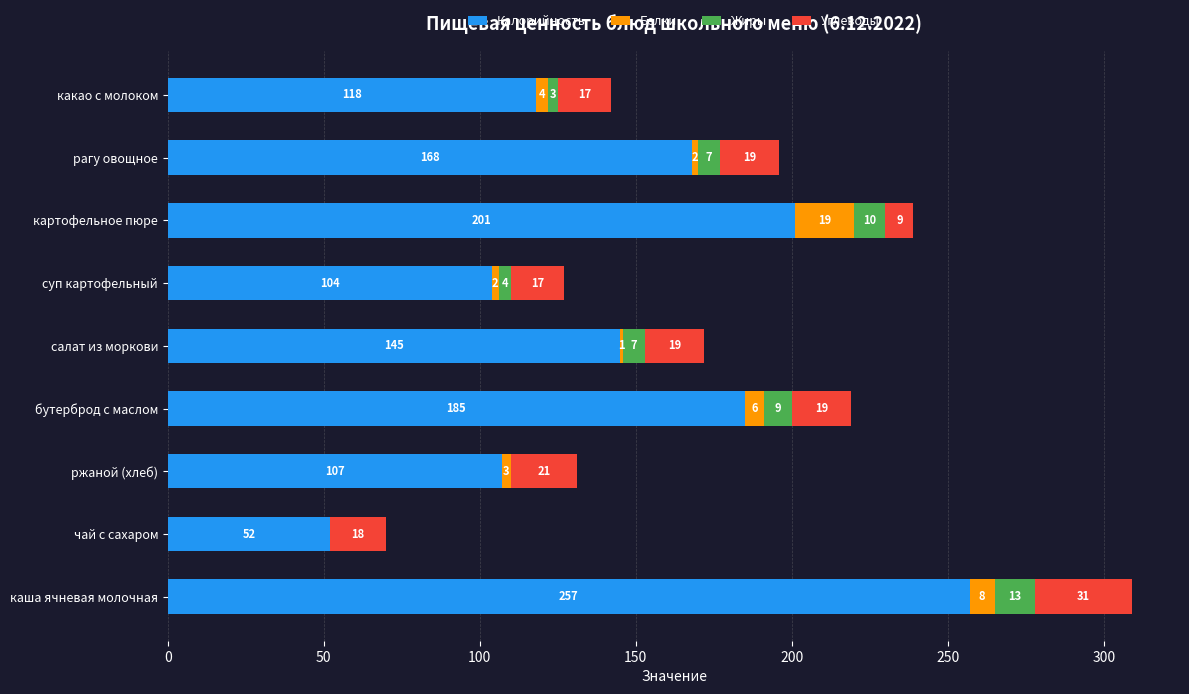

What is the sum of the Калорийность values at картофельное пюре and каша ячневая молочная?

458